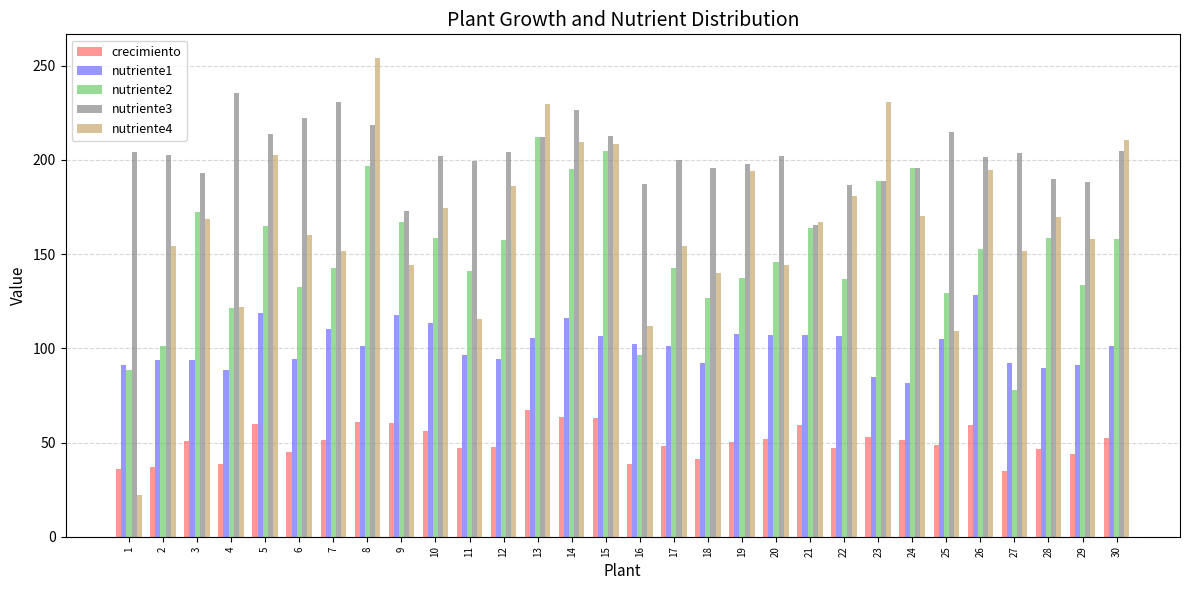

Rank the series at 18 from lowest to highest value.

crecimiento, nutriente1, nutriente2, nutriente4, nutriente3